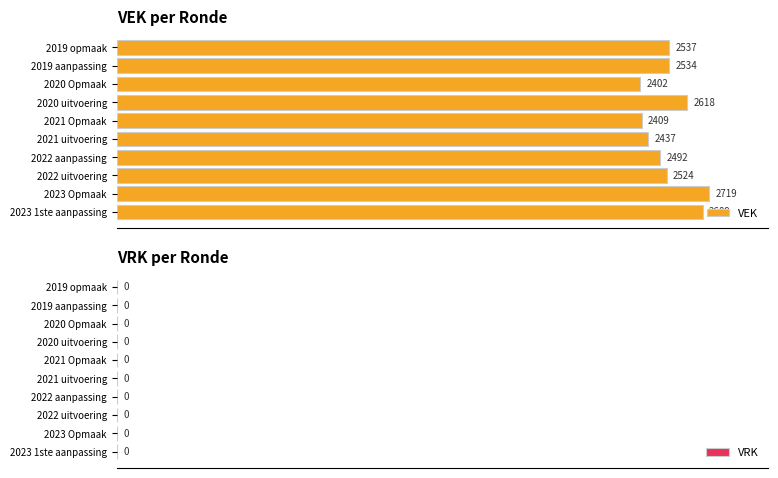

What is the sum of the values at 2023 1ste aanpassing and 2019 aanpassing?

5223